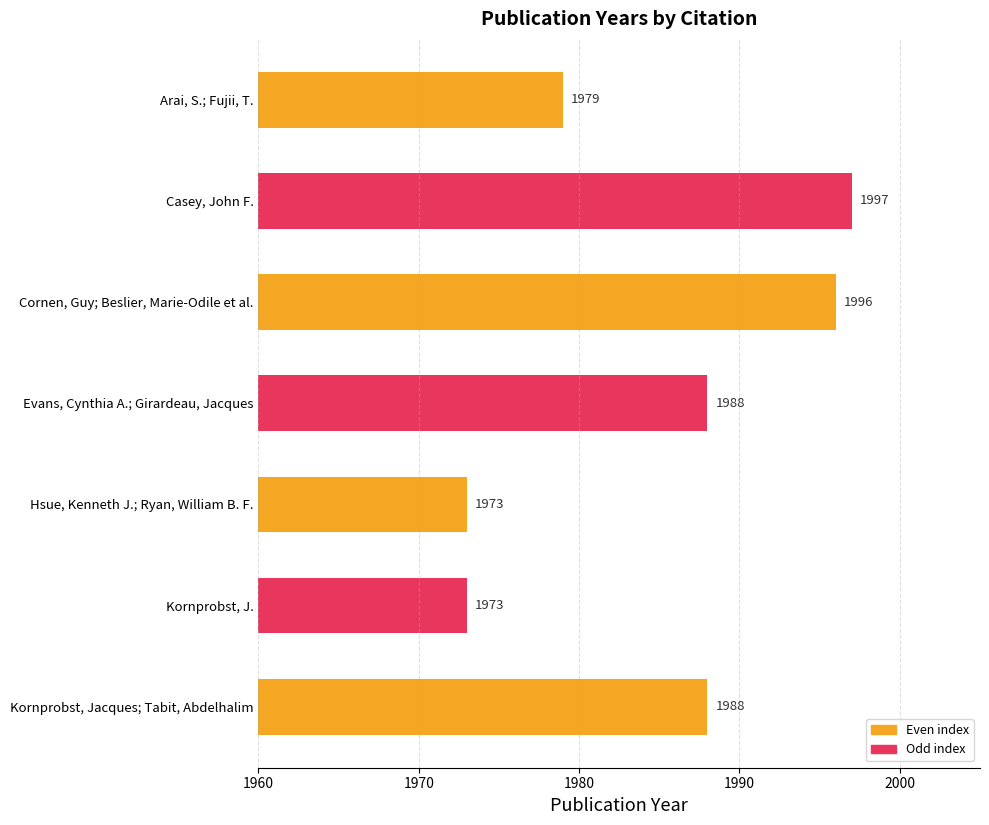

Reading top to bottom, what are all the values shown in this chart?

Arai, S.; Fujii, T.=1979	Casey, John F.=1997	Cornen, Guy; Beslier, Marie-Odile et al.=1996	Evans, Cynthia A.; Girardeau, Jacques=1988	Hsue, Kenneth J.; Ryan, William B. F.=1973	Kornprobst, J.=1973	Kornprobst, Jacques; Tabit, Abdelhalim=1988